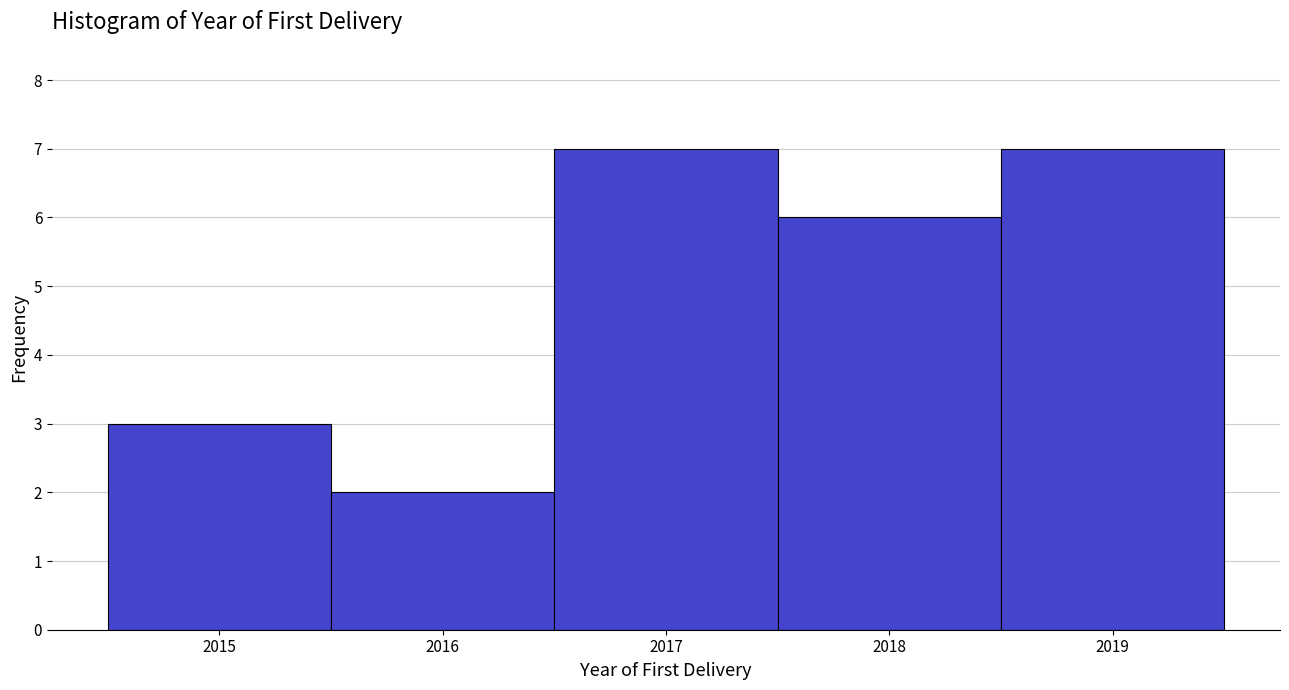

Reading left to right, list every bar in this chart as the range it spans on the x-axis followed by its height. The values are not printed on the chart, so give them approximately, as read against the axis.

2014.5 to 2015.5: 3
2015.5 to 2016.5: 2
2016.5 to 2017.5: 7
2017.5 to 2018.5: 6
2018.5 to 2019.5: 7